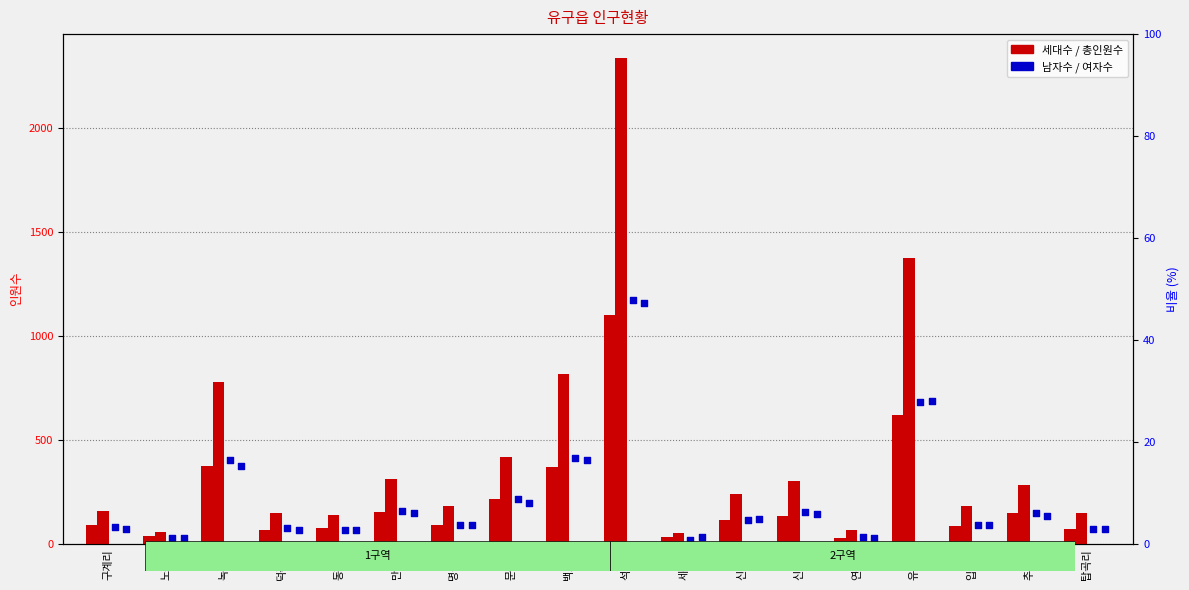

At how many categories does at least one series exceed 604?

4